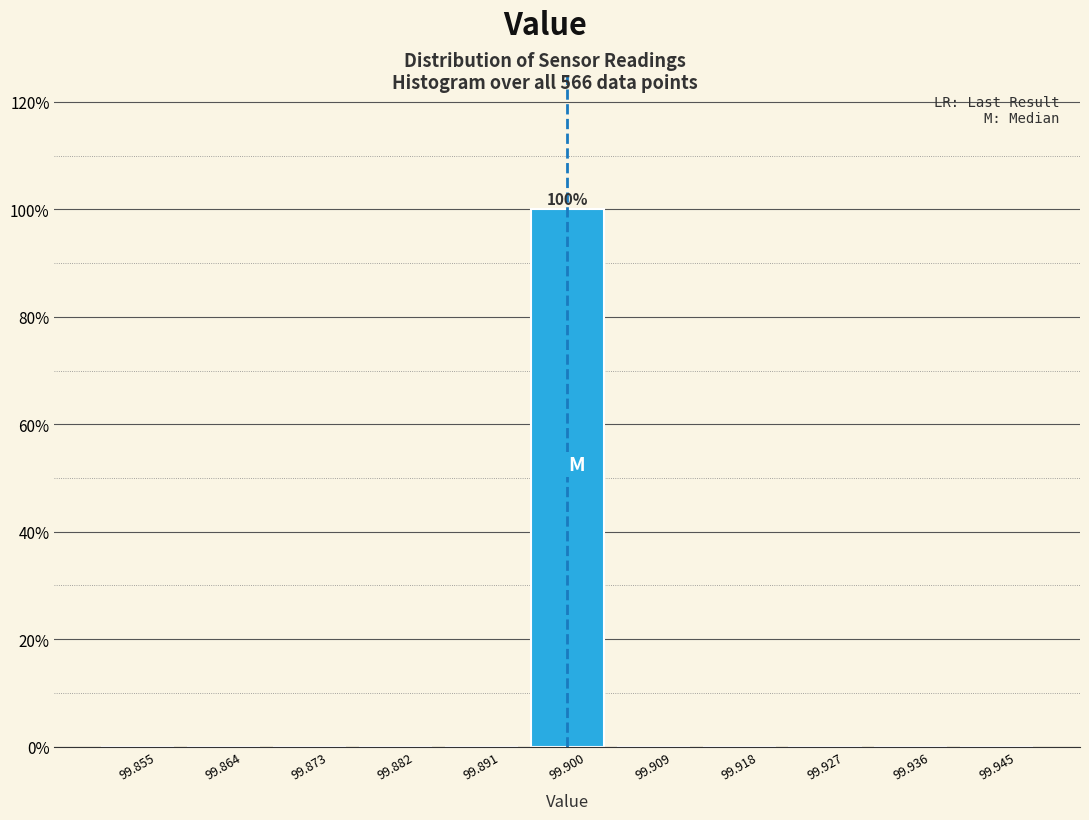

Over which range of the x-axis is the bar tallest?

99.895 to 99.905